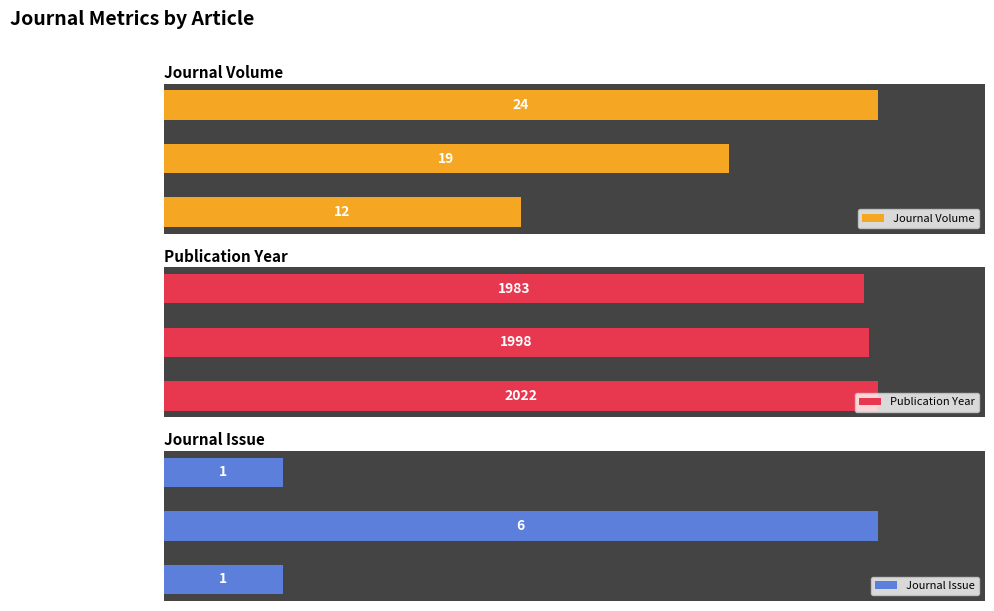

What is the difference between the maximum and minimum values in the Journal Volume series?

12